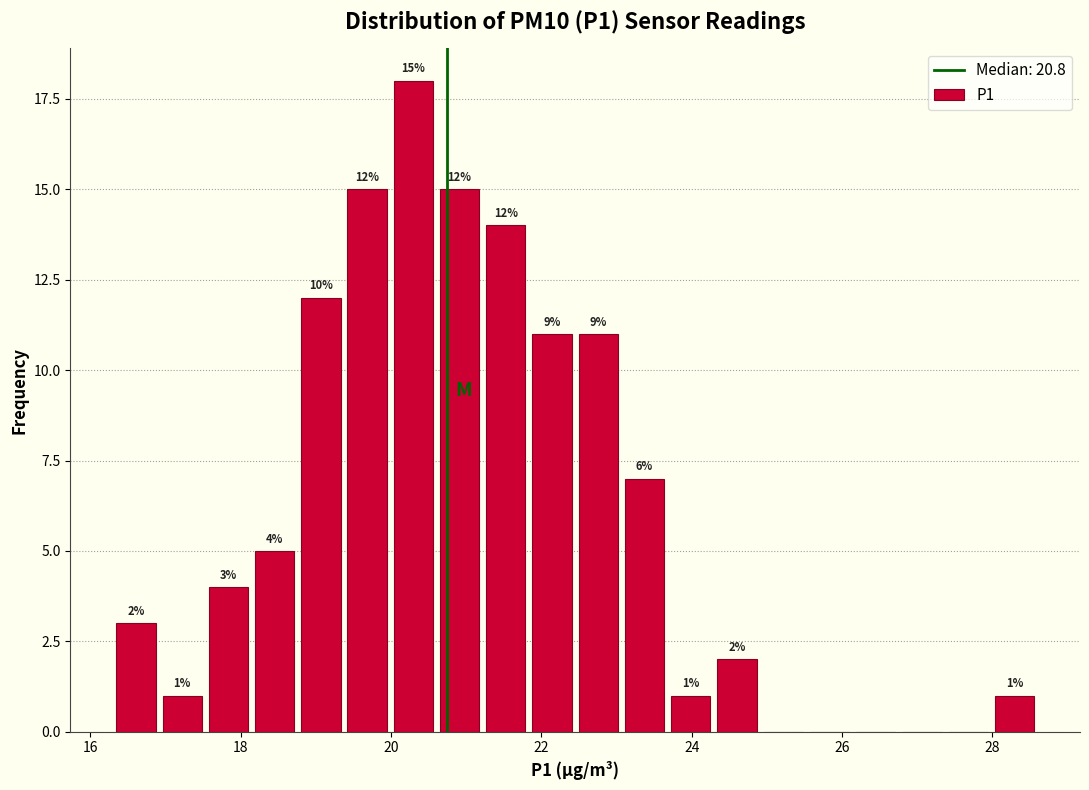

Read against the x-axis, roughly where is the centre of the tallest bar?

20.2